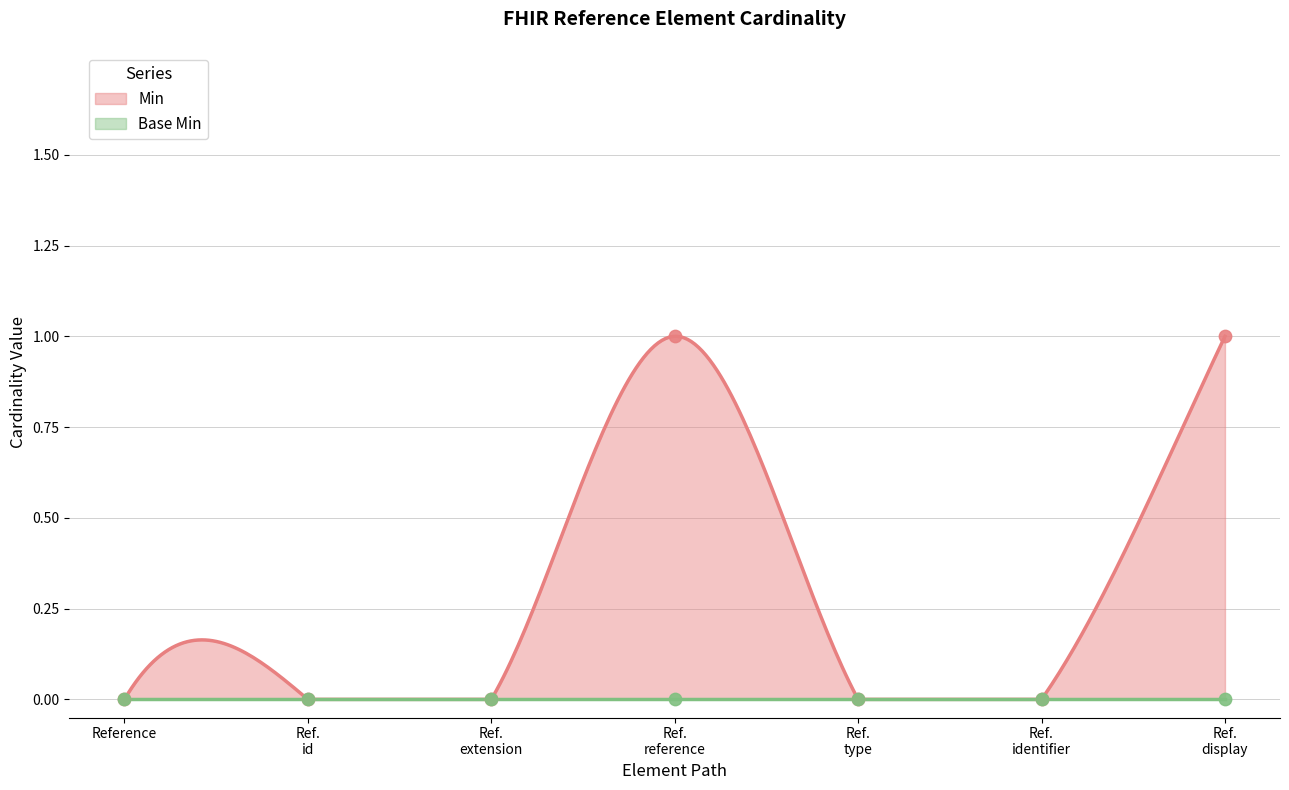

Which has a higher value, Ref. display or Reference?

Ref. display